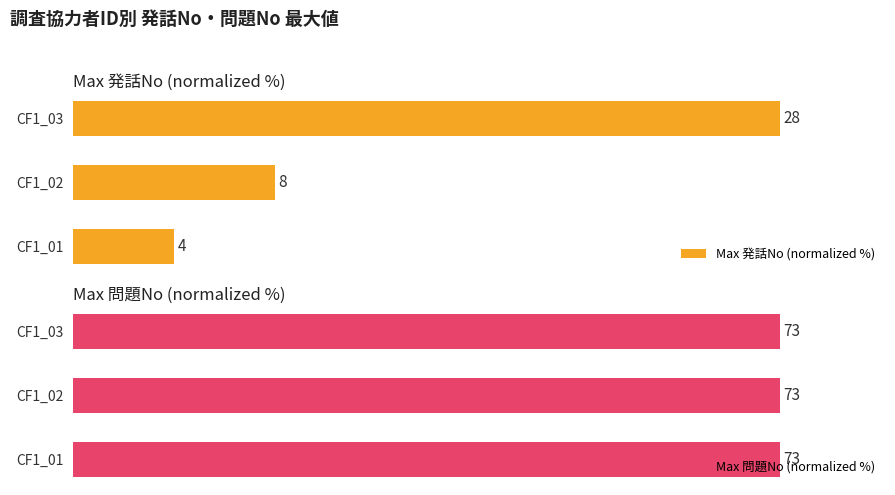

How many groups of bars are there?

3